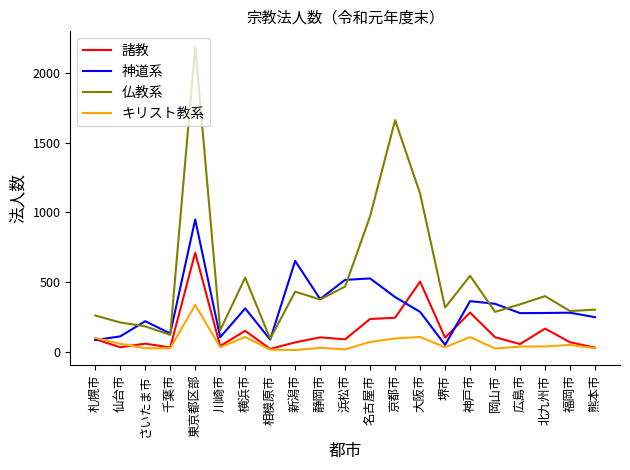

Where do 仏教系 and 神道系 first cross each other?

仙台市 and さいたま市